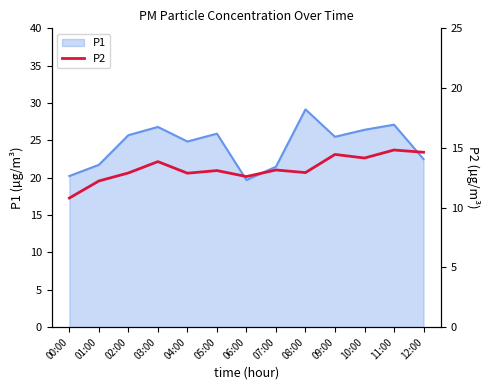

Is it true that P1 equals 15.7 at 12:00?

False